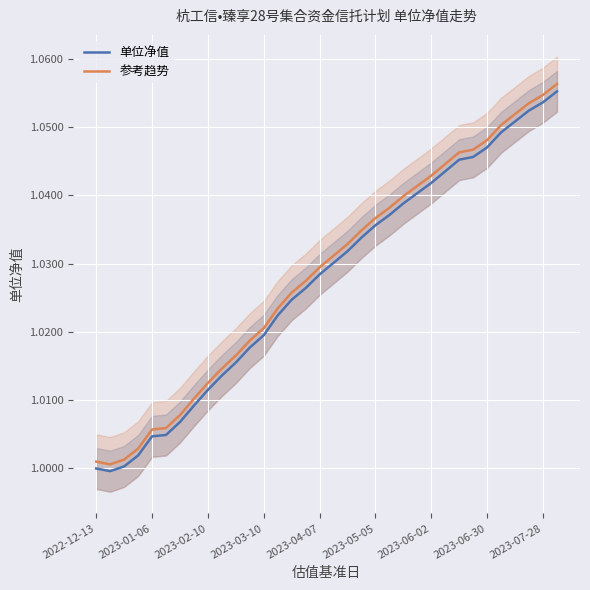

True or false: 单位净值 and 参考趋势 intersect in this chart.

False